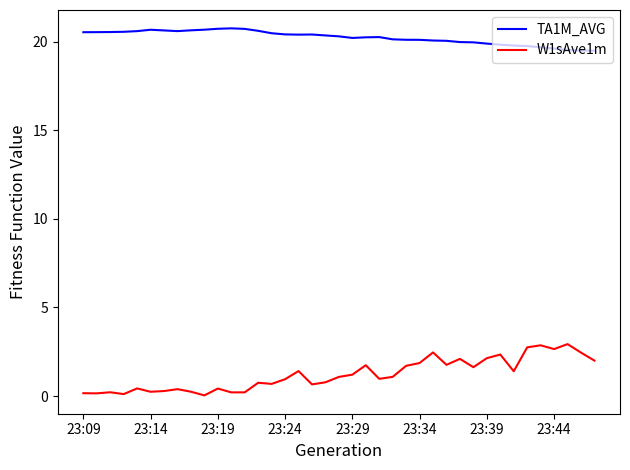

What is the difference between the maximum and minimum values in the TA1M_AVG series?

1.3